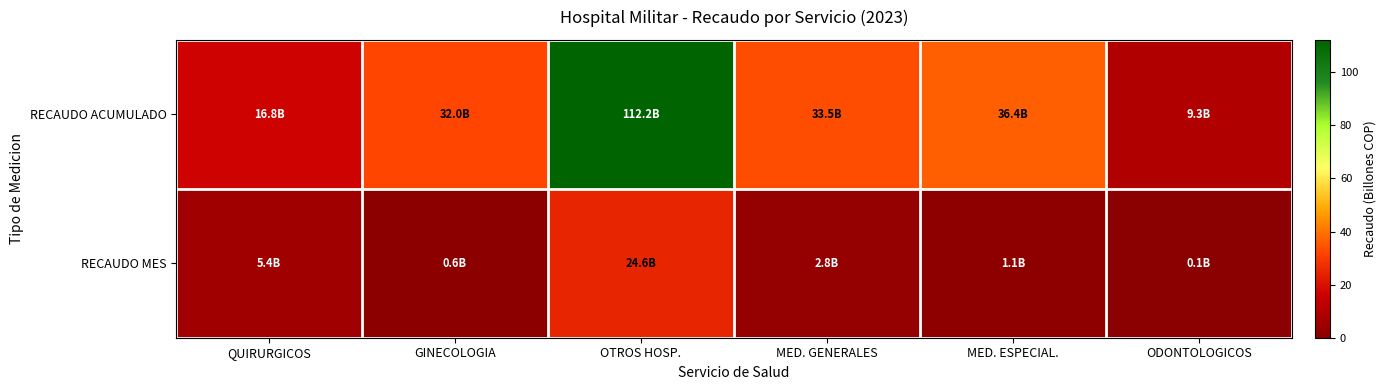

At how many categories does at least one series exceed 38?

1